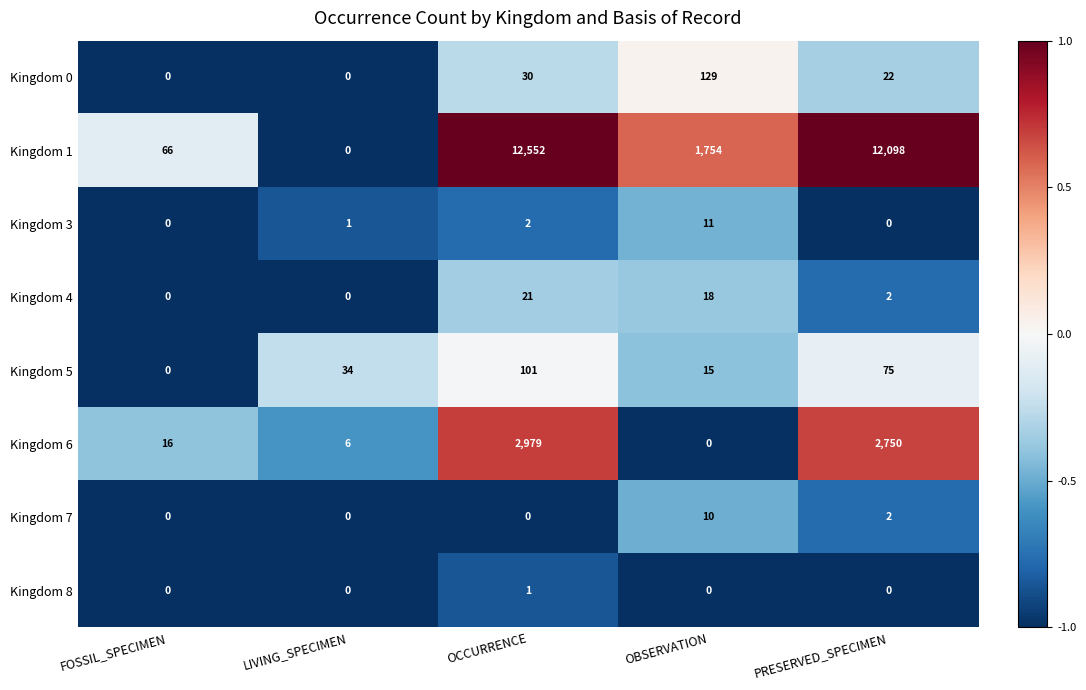

What is the average value of the Kingdom 6 series?

1150